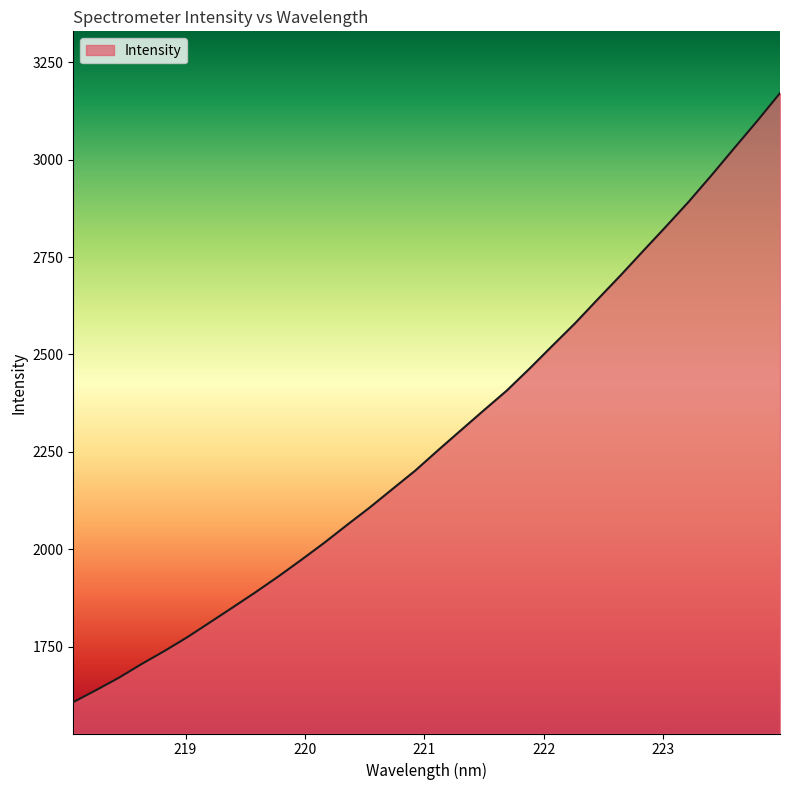

What is the smallest value displayed?

1607.7